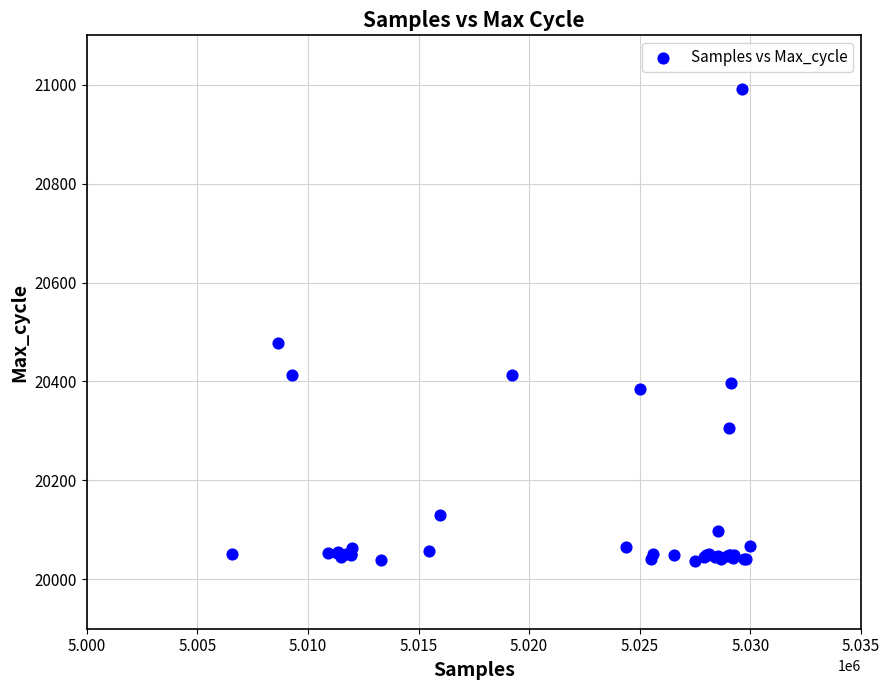

What Y value in the scatter plot is closest to 20514?

20478